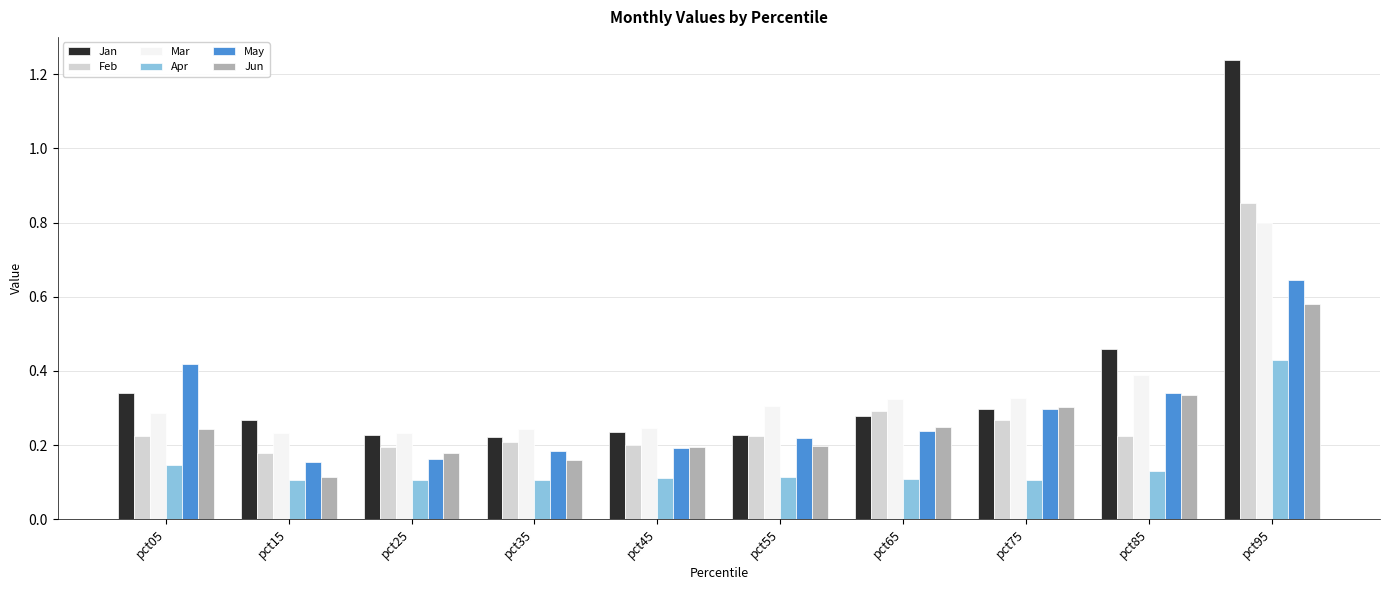

At how many categories does at least one series exceed 0?

10